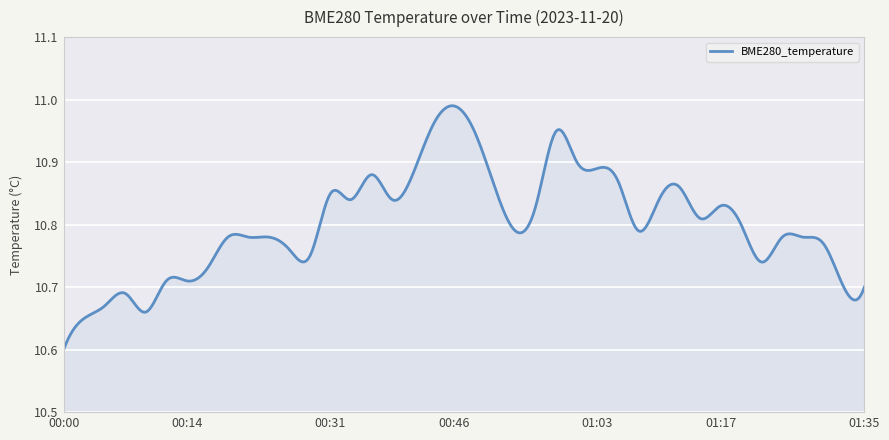

Rank the categories by value from highest to lowest.

00:46, 00:44, 00:48, 00:58, 01:01, 01:03, 00:36, 00:41, 01:05, 00:51, 01:13, 00:31, 00:34, 00:39, 01:10, 00:56, 01:17, 01:15, 01:20, 00:53, 01:08, 00:19, 00:22, 00:24, 01:25, 01:27, 01:30, 00:27, 00:29, 01:22, 00:17, 00:12, 00:14, 01:32, 01:35, 00:07, 00:05, 00:10, 00:02, 00:00